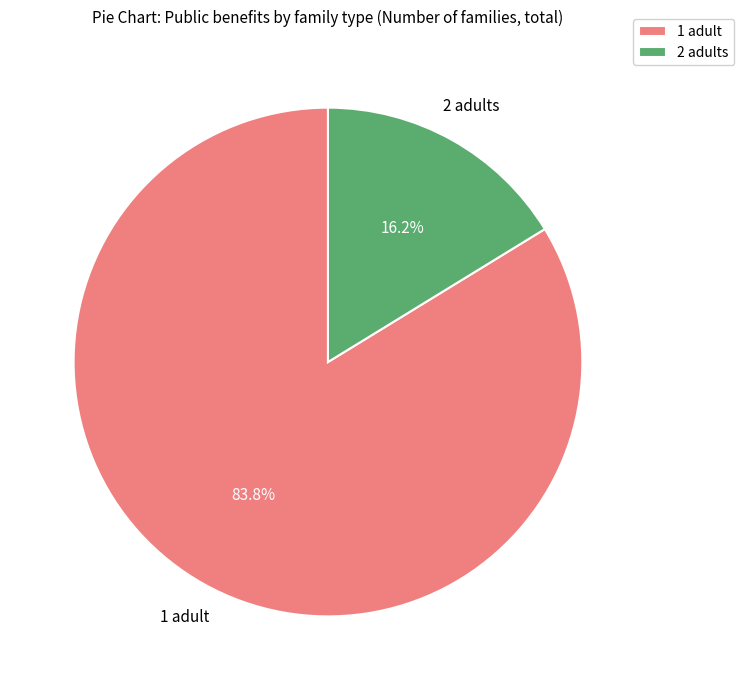

To the nearest percent, what is the average slice percentage?

50%